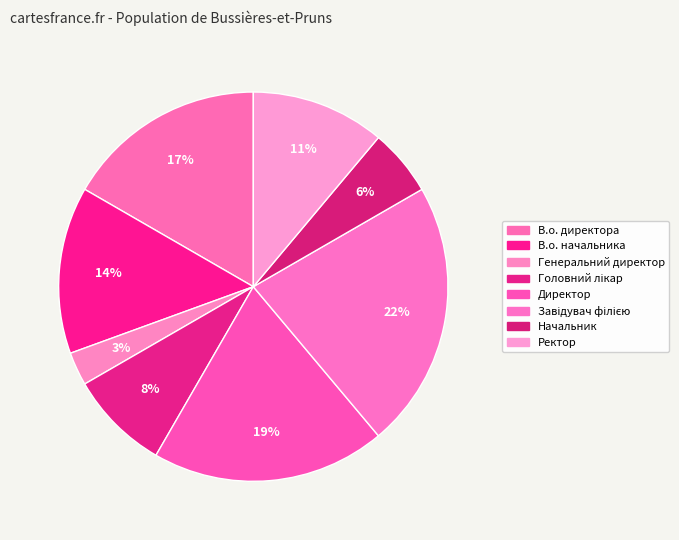

Does Ректор account for over 50% of the chart?

No